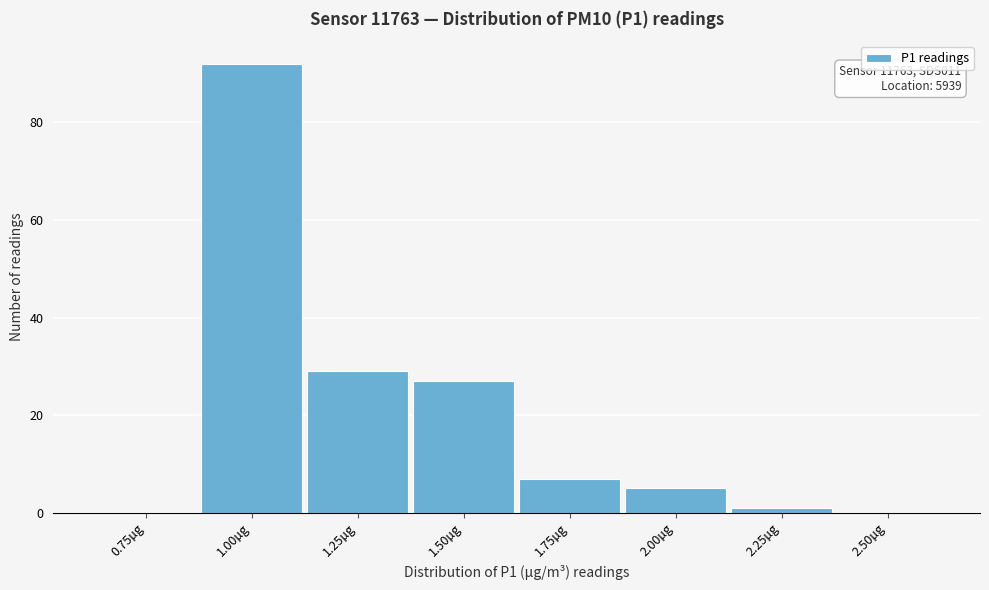

Reading left to right, transcribe all the data shown in this chart.

0.75µg=0	1.00µg=92	1.25µg=29	1.50µg=27	1.75µg=7	2.00µg=5	2.25µg=1	2.50µg=0